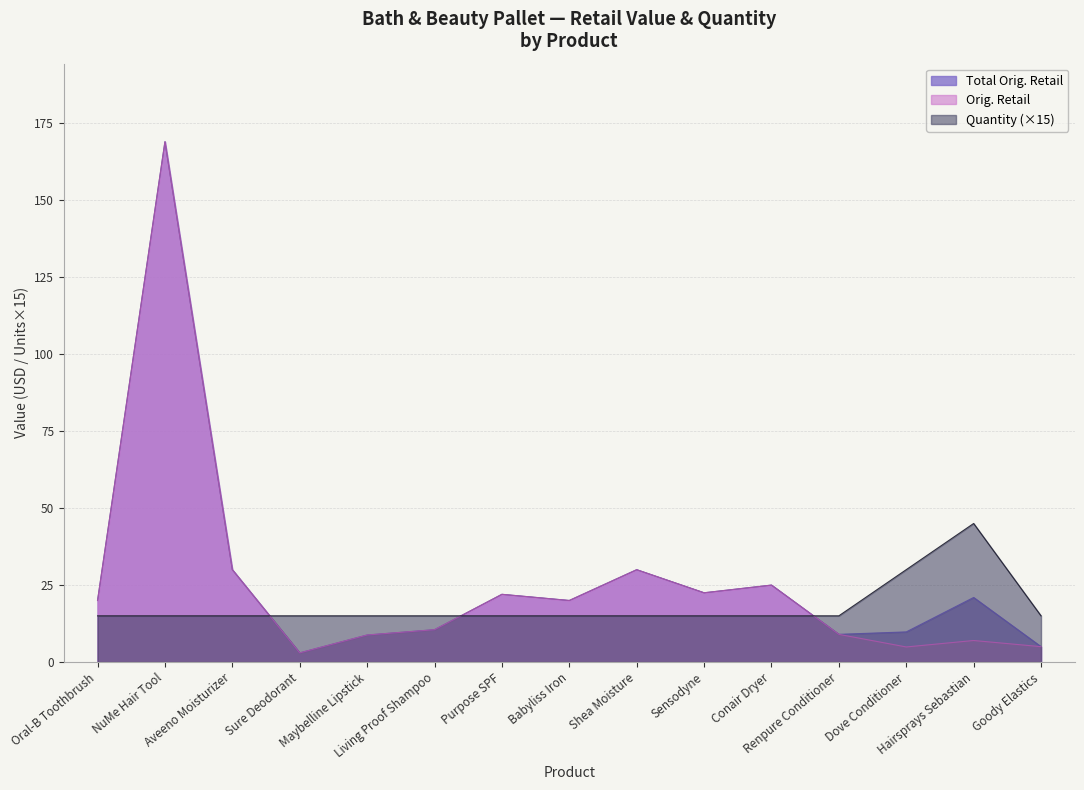

How many interior local valleys does the Total Orig. Retail series have?

4